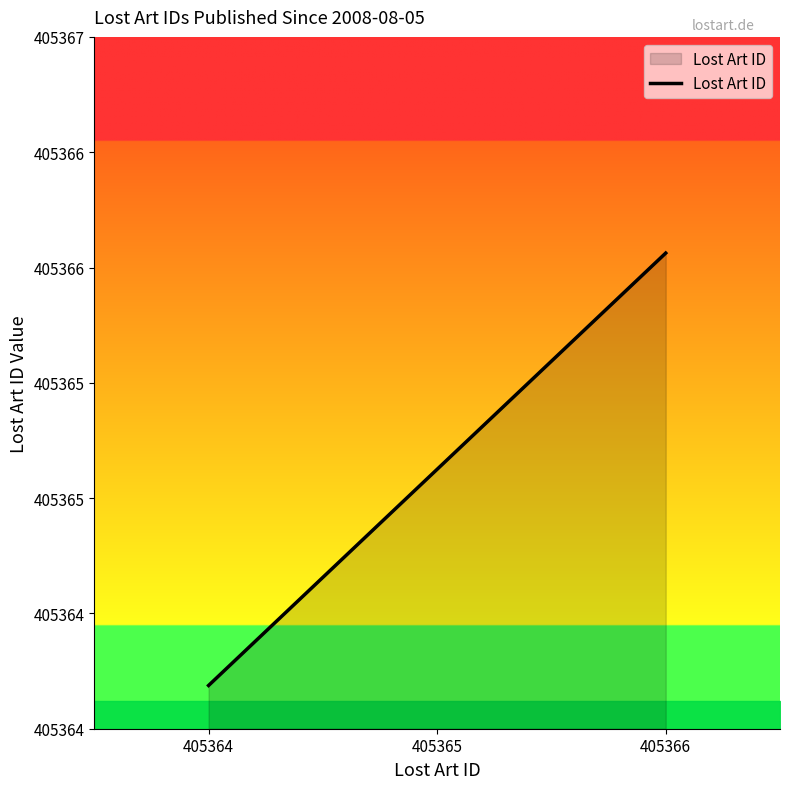

What is the change in value from 405364 to 405366?

+2